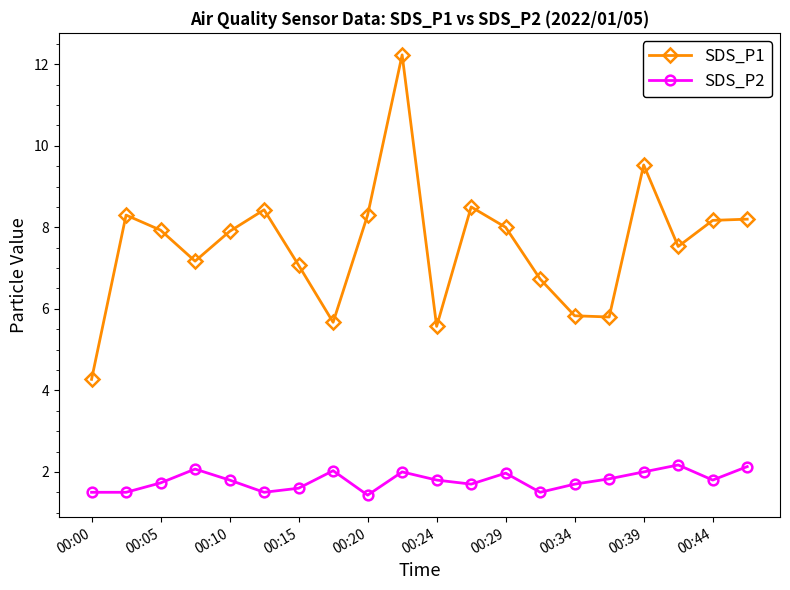

Rank the series by their average value, from highest to lowest.

SDS_P1, SDS_P2